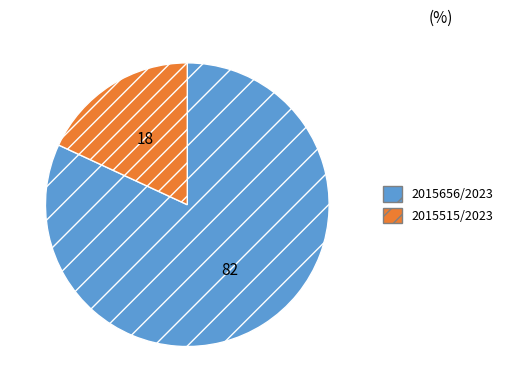

Is the sum of 2015515/2023 and 2015656/2023 greater than half?

Yes